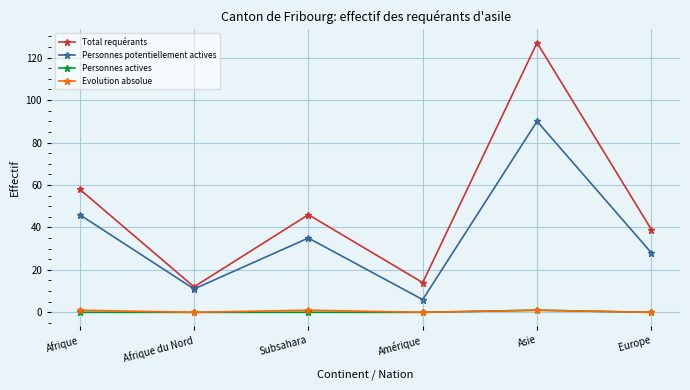

Between Afrique and Asie, which series saw the biggest shift?

Total requérants